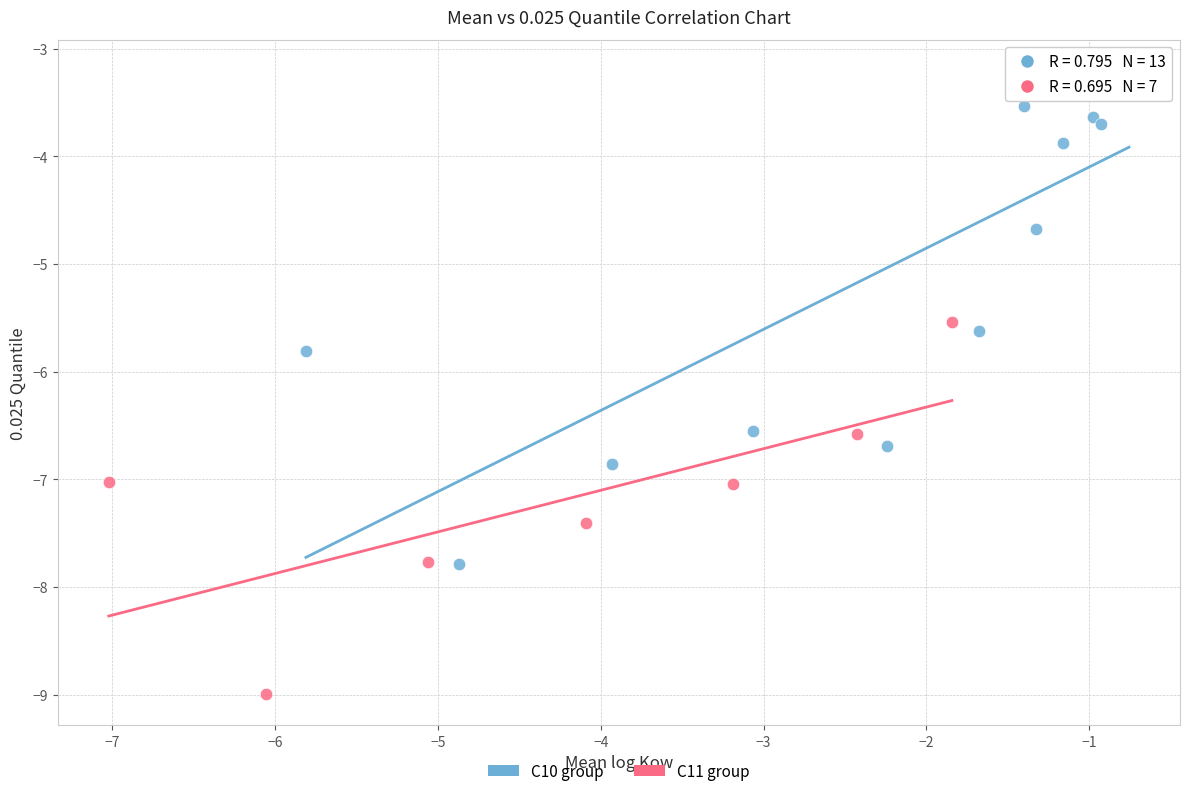

Which series reaches the maximum Y coordinate?

C10 group